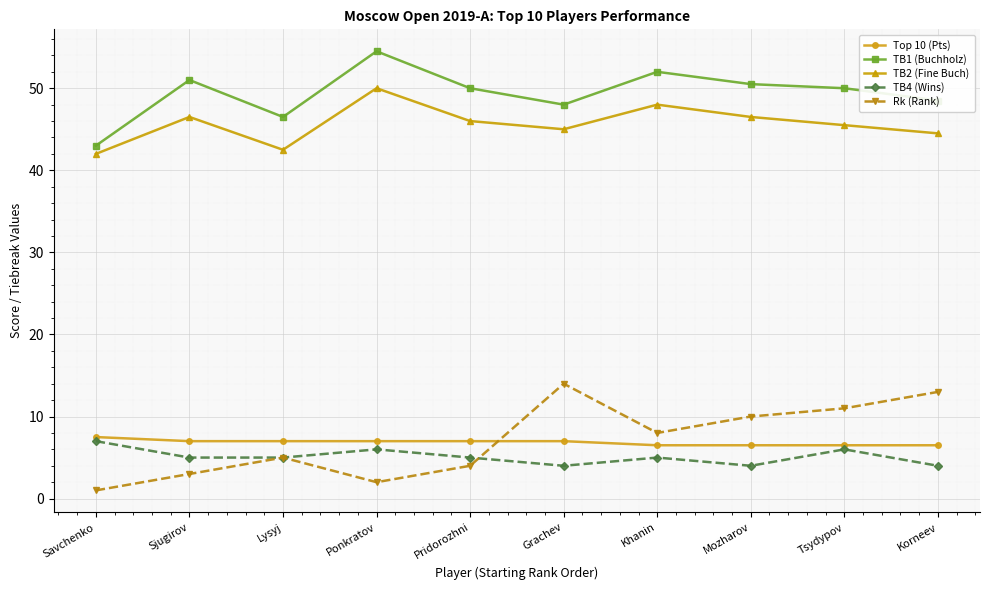

At which category does TB1 (Buchholz) reach its first local peak?

Sjugirov